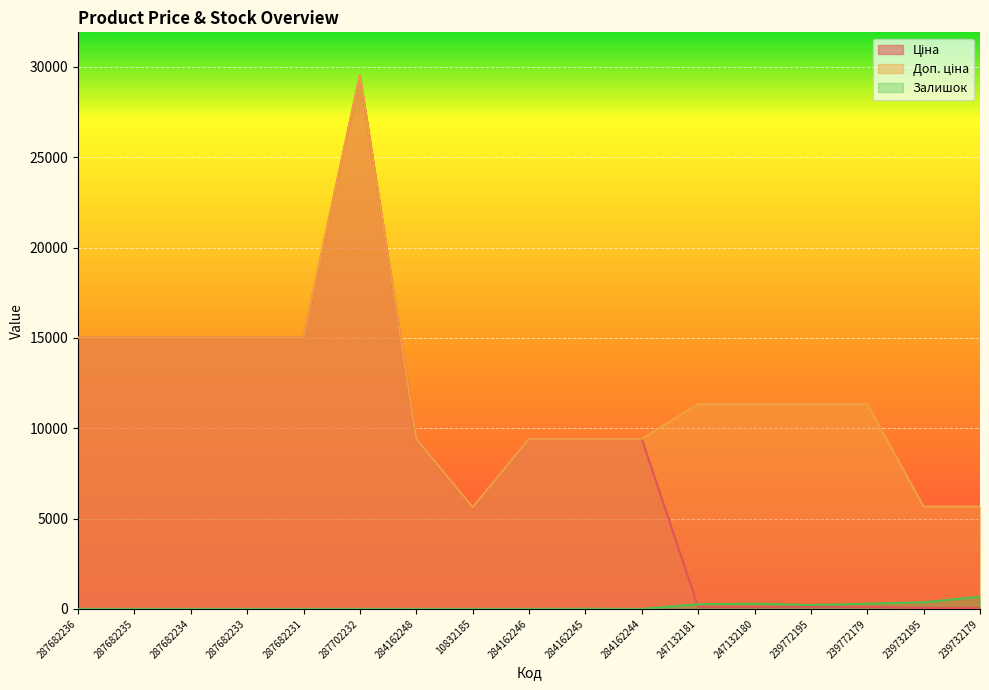

What is the difference between the Доп. ціна values at 284162248 and 247132180?

1917.1